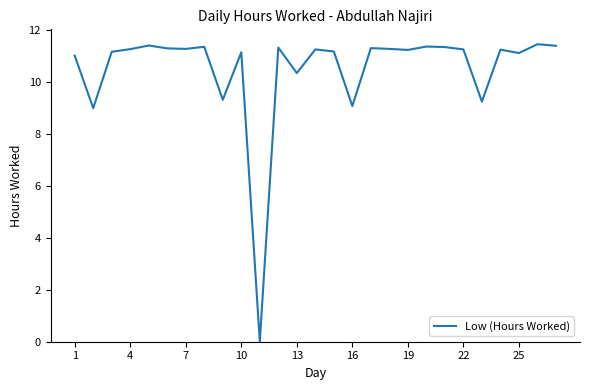

Does the chart have visible grid lines?

No